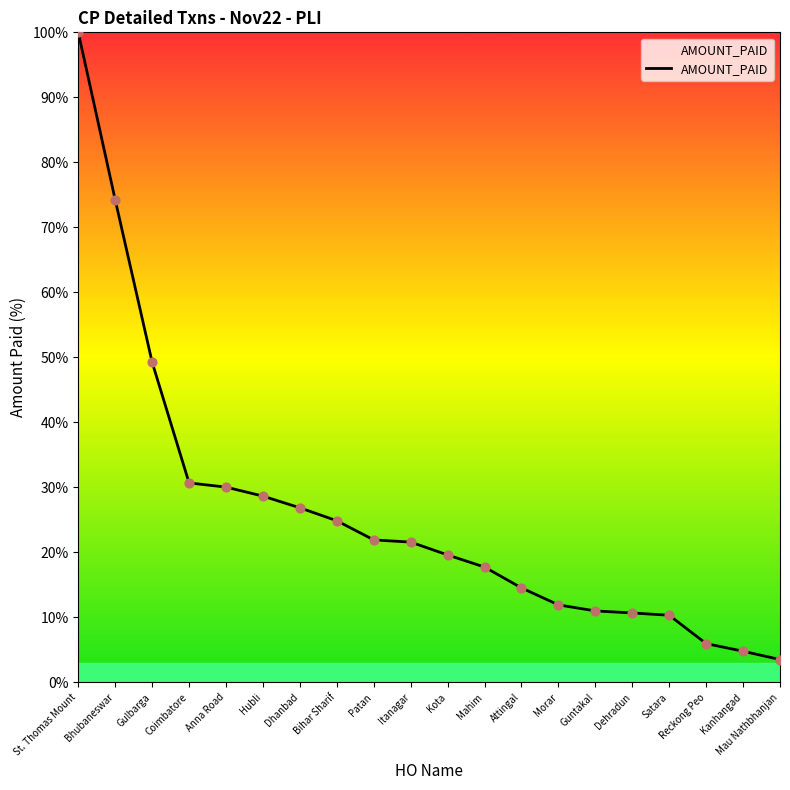

What is the change in value from St. Thomas Mount to Mau Nathbhanjan?

-96.5